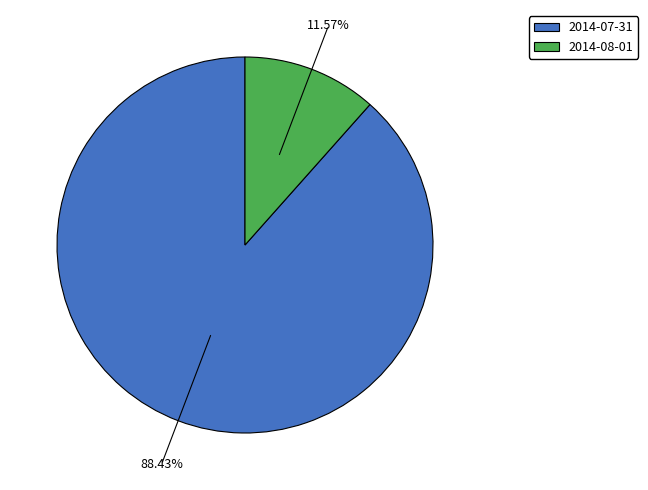

True or false: 2014-07-31 accounts for 82% of the total.

False